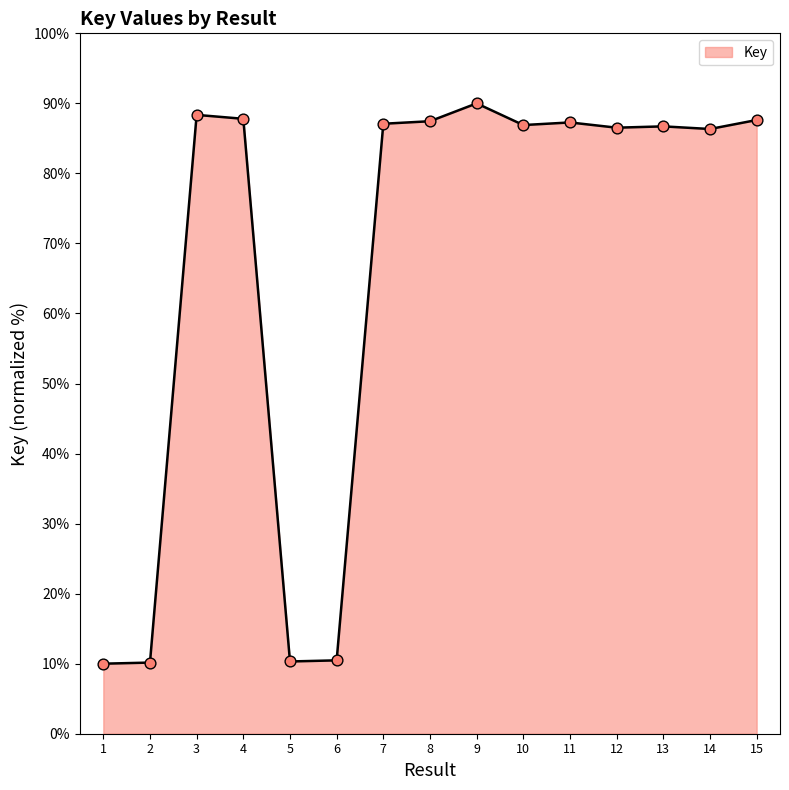

What is the change in value from 2 to 10?

+76.7